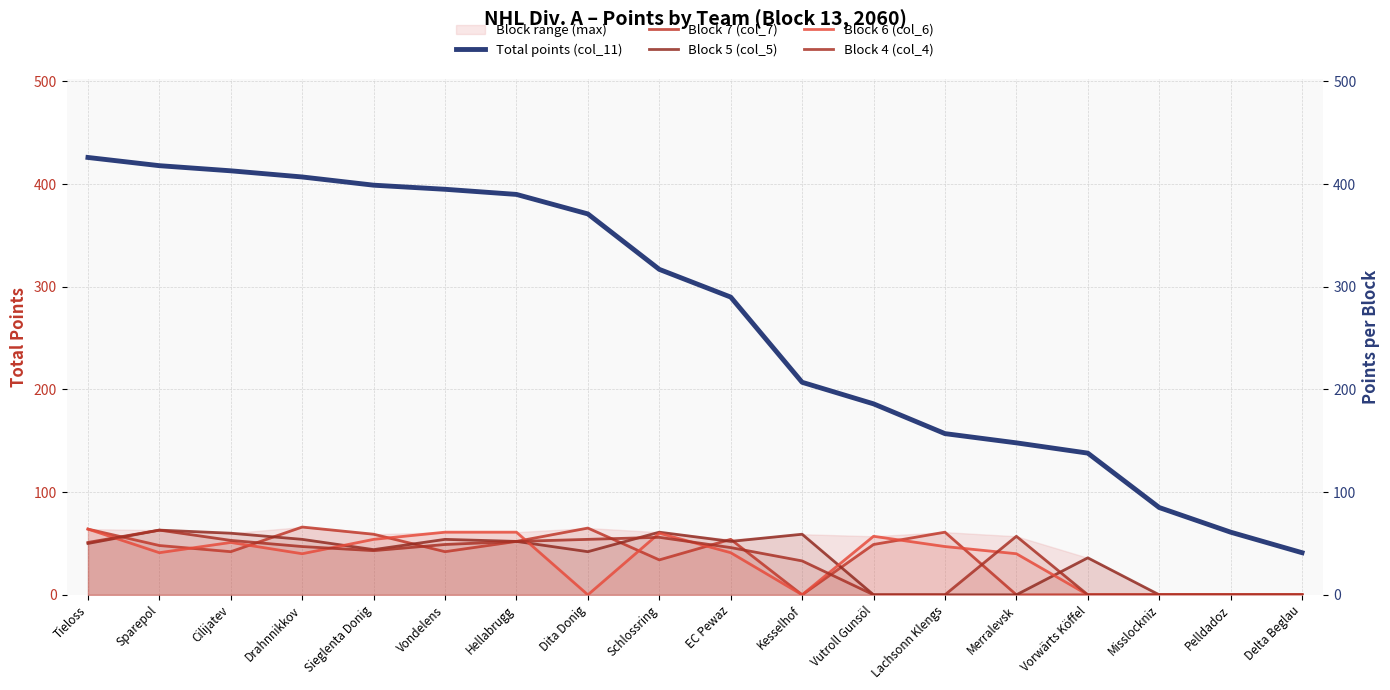

The Total points (col_11) series shows 287 at Cilijatev. True or false?

False